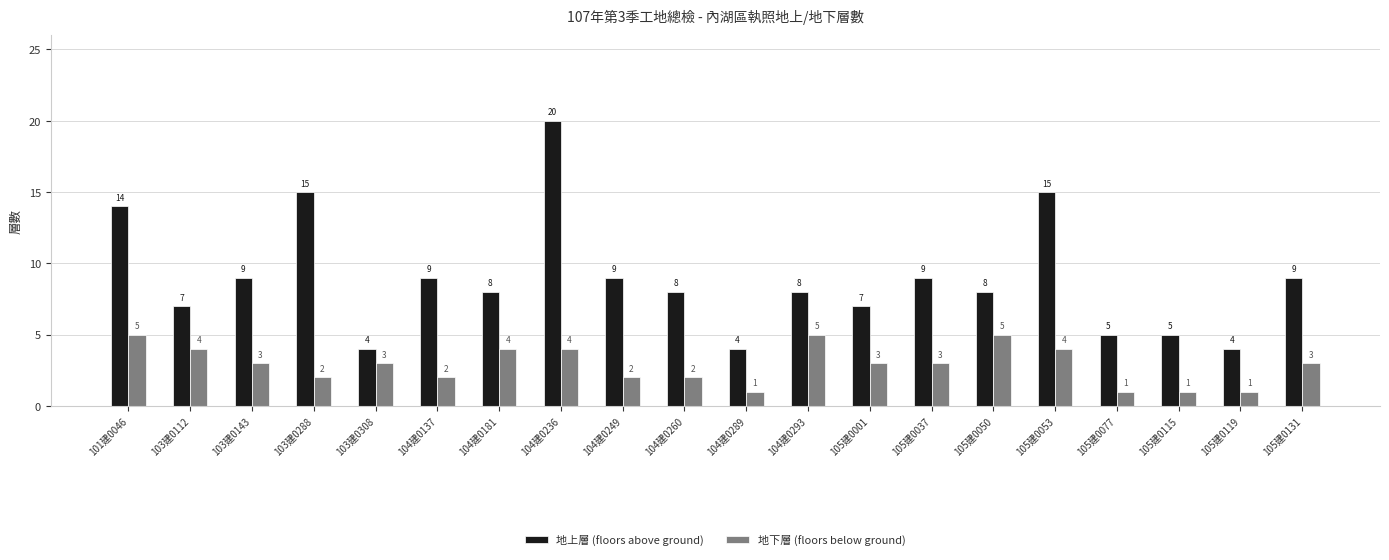

The 地上層 (floors above ground) series shows 4 at 105建0037. True or false?

False